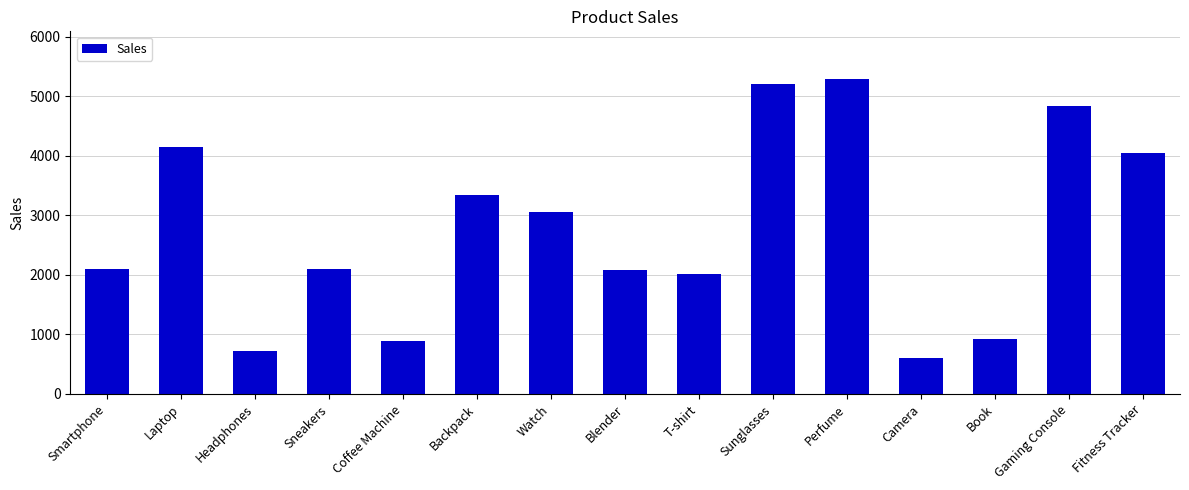

What is the change in value from Backpack to Fitness Tracker?

+702